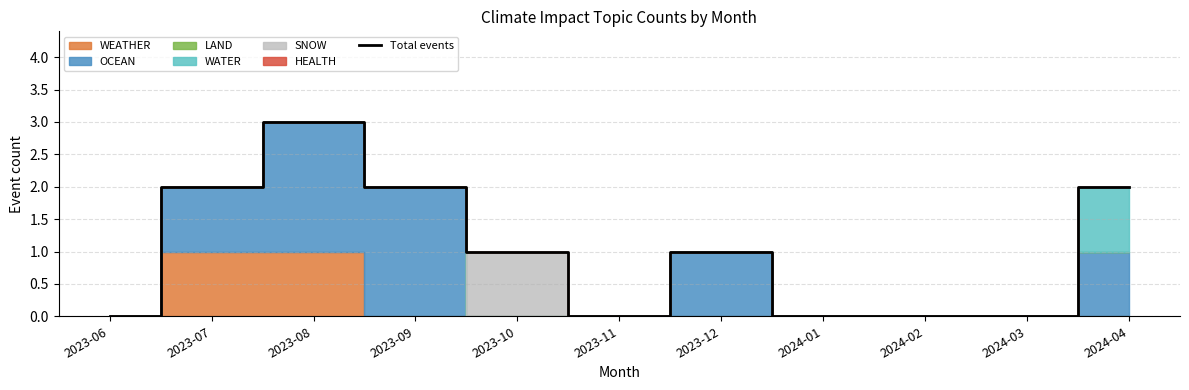

Count the values in the range 0 to 2.

10